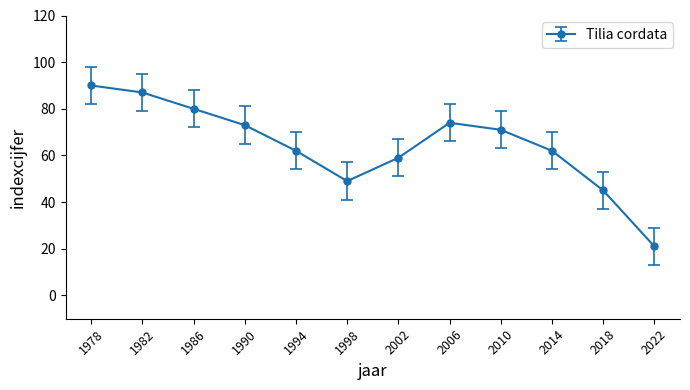

At which label does the data first exceed 71?

1978